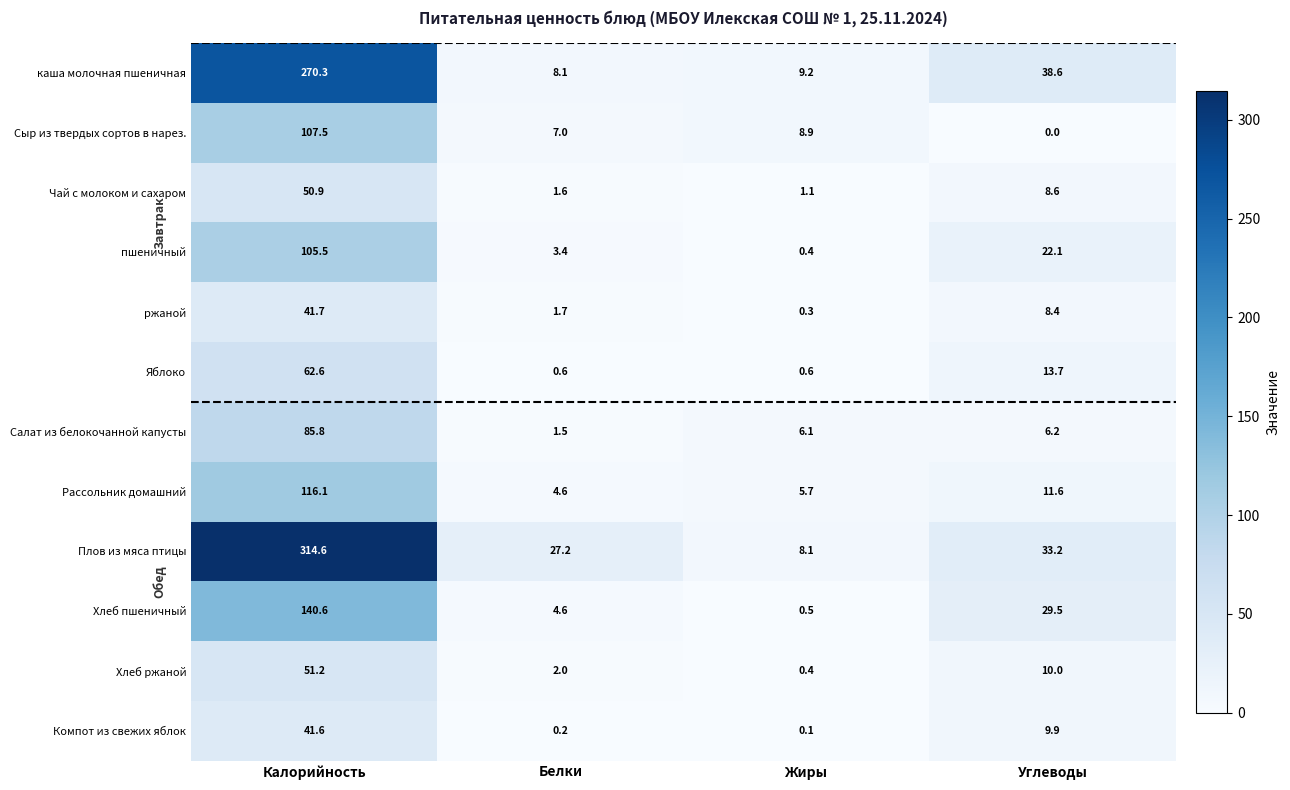

Where does the Хлеб ржаной series first go above 10?

Калорийность